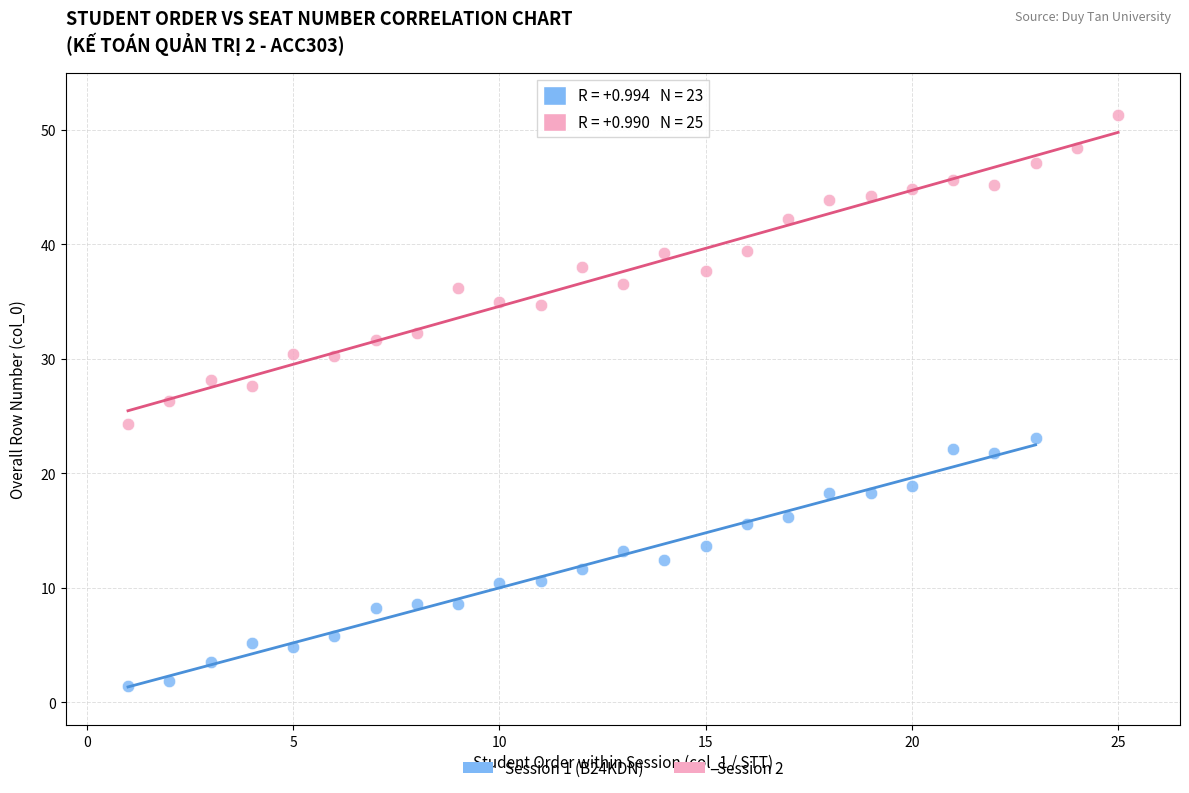

Which series has the largest Y range (max minus min)?

Session 2